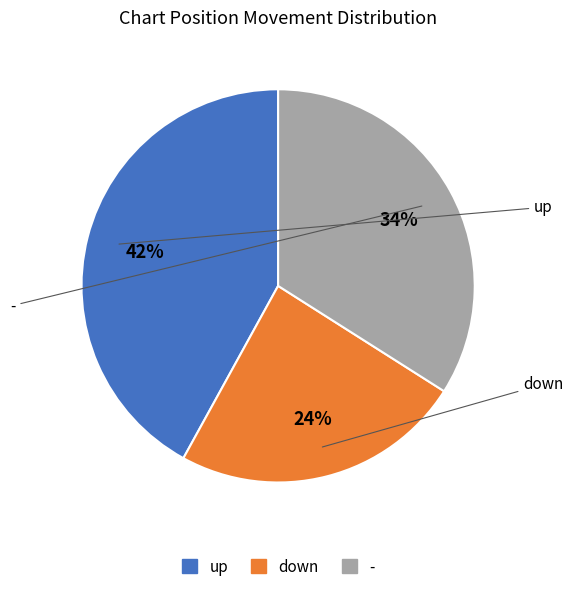

Is there a majority slice in this chart?

No